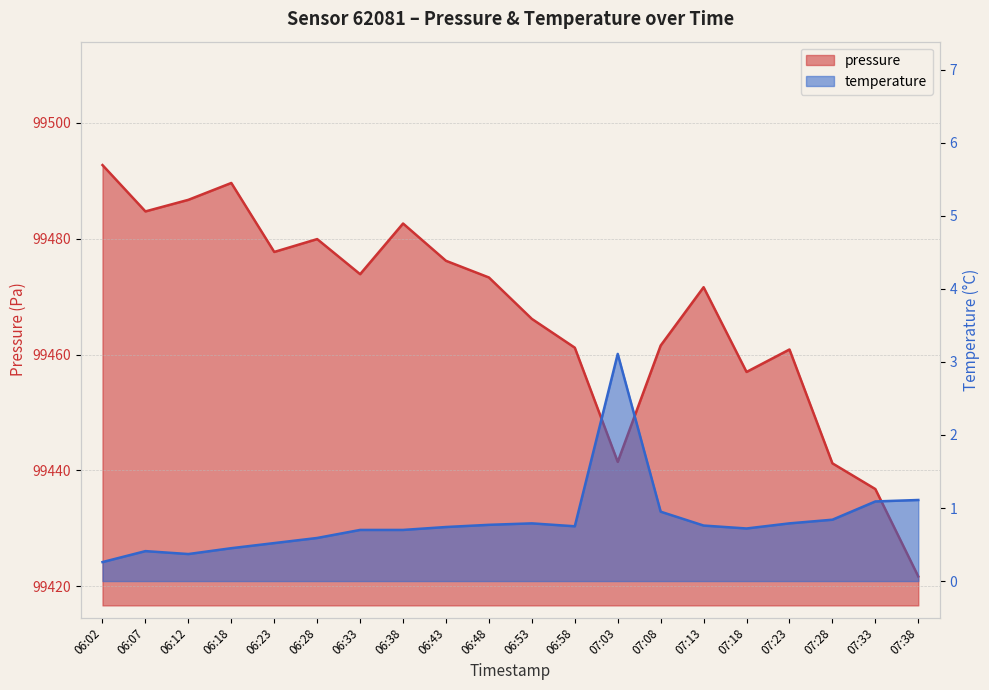

Which category has the lowest value in the pressure series?

07:38